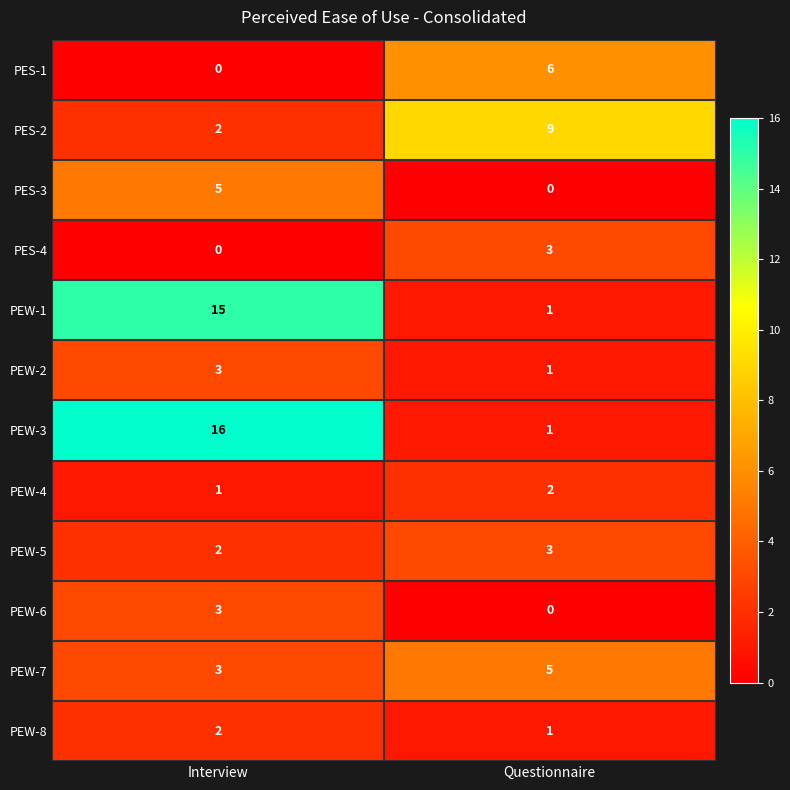

True or false: PEW-1 has a value of 1 at Questionnaire.

True